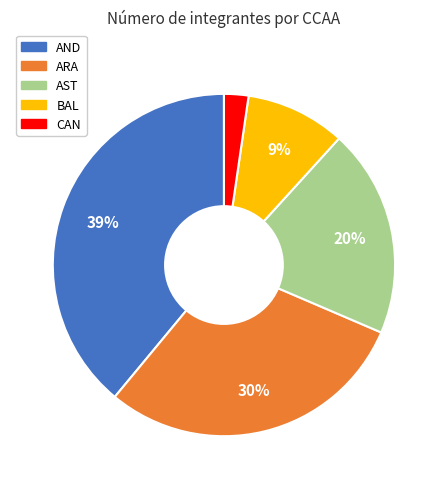

Is there any slice that represents more than half of the pie?

No